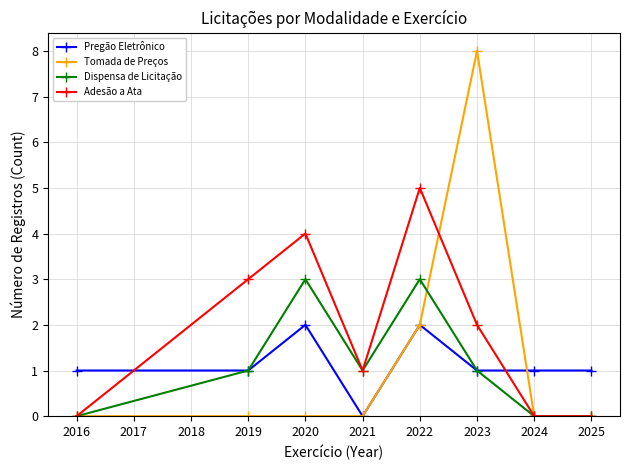

Which series has the widest spread of values?

Tomada de Preços